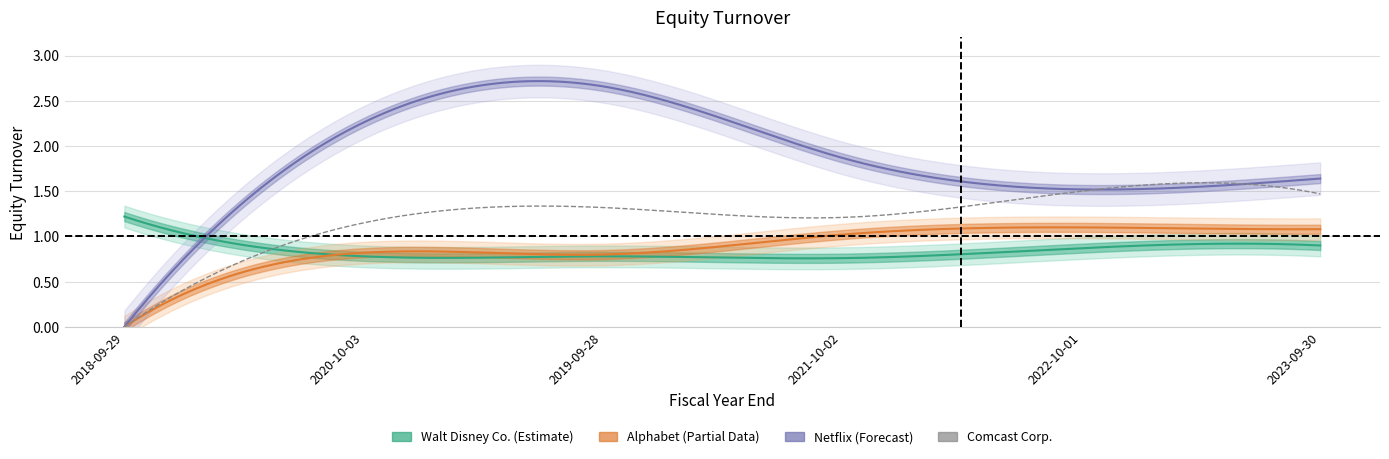

Which category has the highest value across all series?

2019-09-28